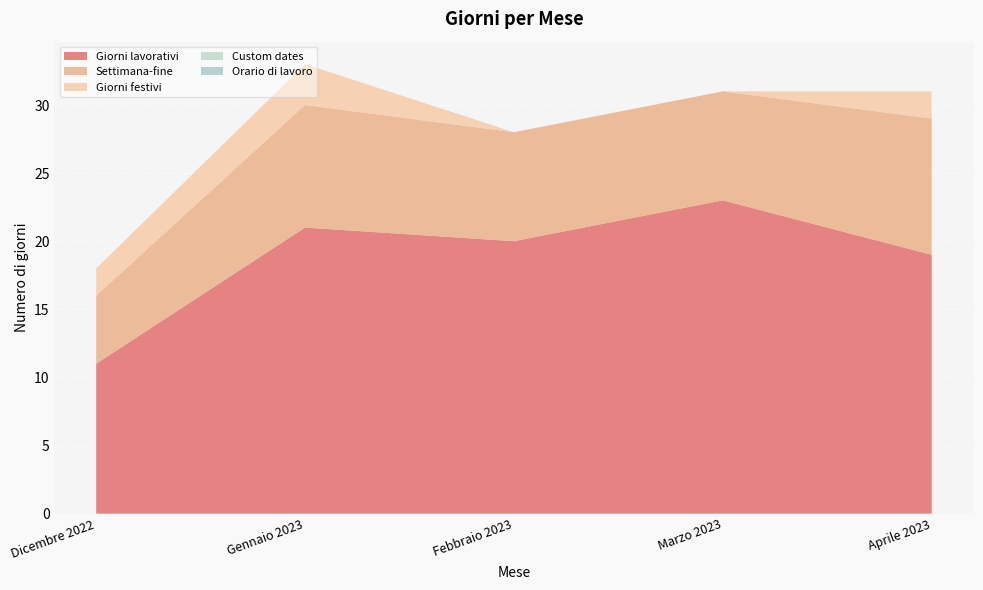

Reading left to right, list all the values displayed in this chart.

Giorni lavorativi: 11	21	20	23	19
Settimana-fine: 5	9	8	8	10
Giorni festivi: 2	3	0	0	2
Custom dates: 0	0	0	0	0
Orario di lavoro: 0	0	0	0	0